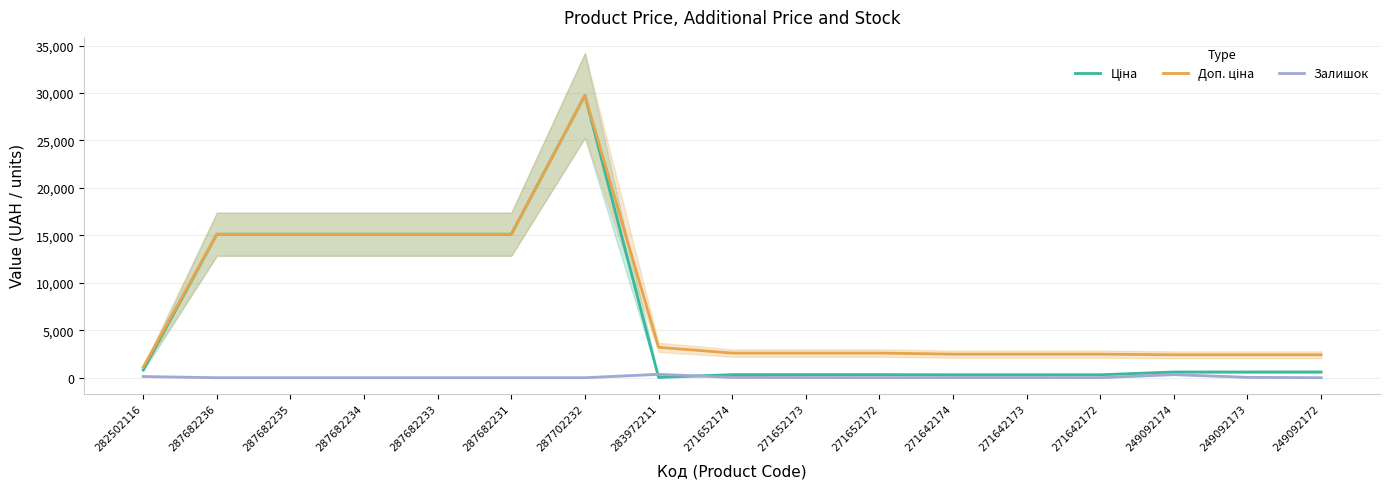

True or false: Залишок has a value of 210.1 at 287682234.

False